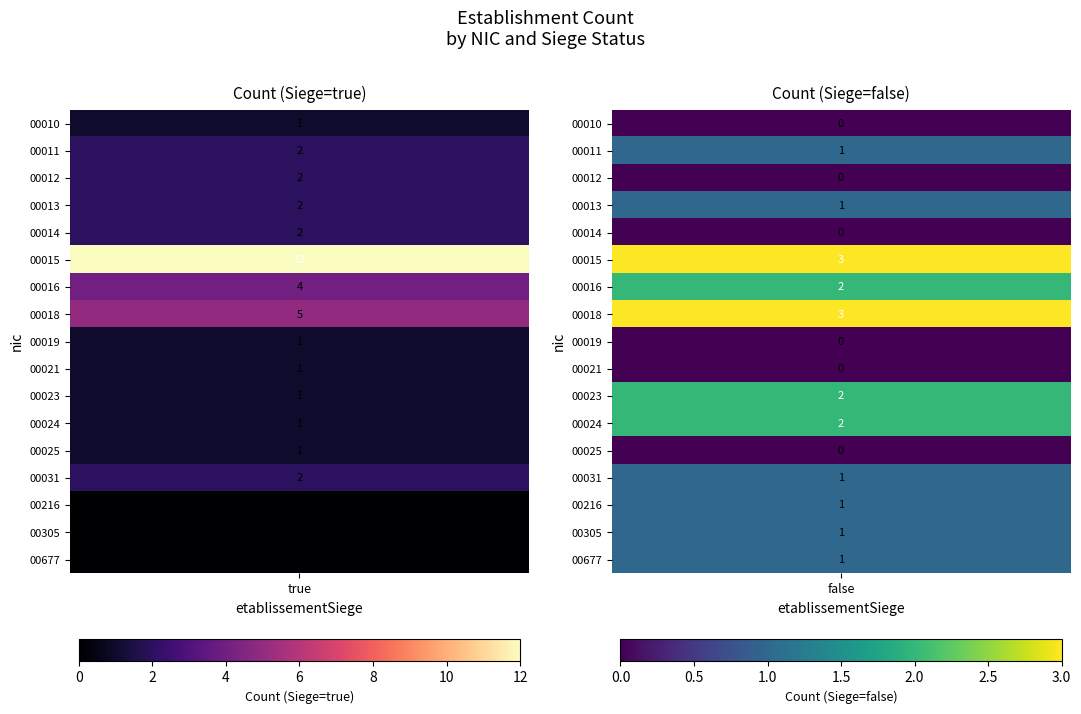

Rank the categories by 00010 value from highest to lowest.

true, false